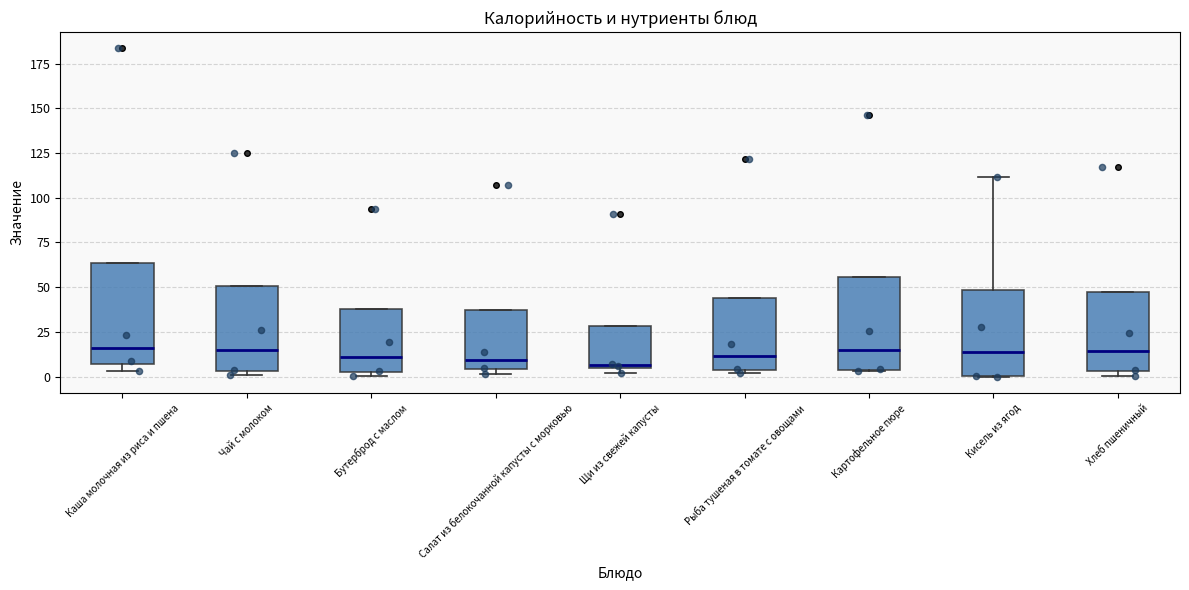

Where does the median line of the box for Каша молочная из риса и пшена sit on the y-axis? The values are not printed on the chart, so give them approximately, as read against the axis.

15